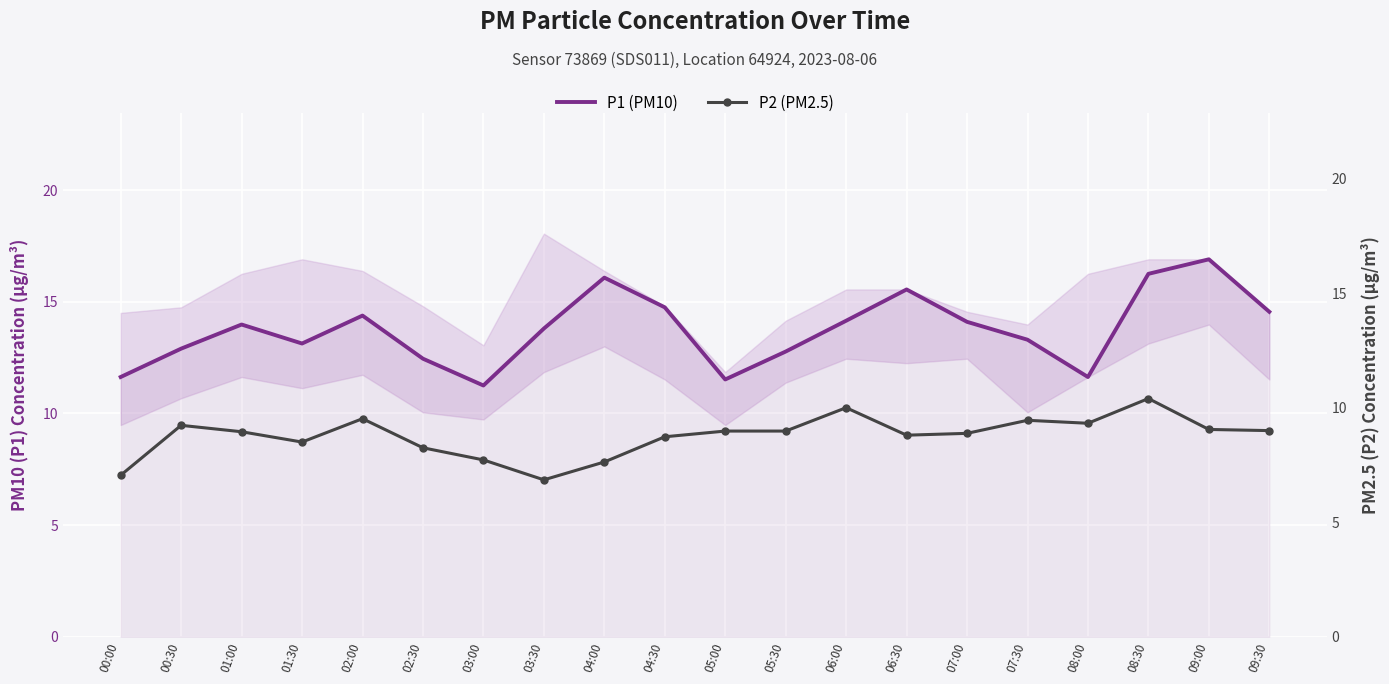

The value of P1 (PM10) at 03:00 is 11.2. True or false?

True